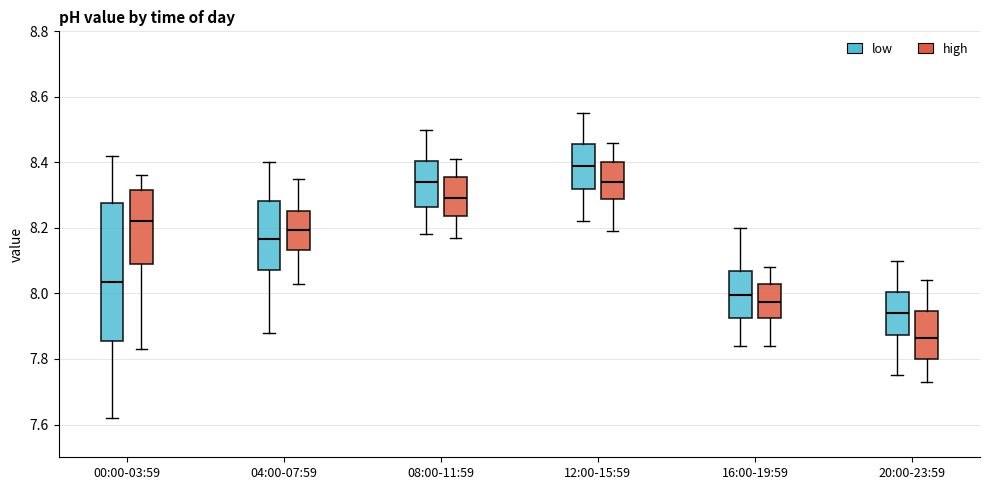

Where is the upper edge of the box for 04:00-07:59 (low) on the y-axis? The values are not printed on the chart, so give them approximately, as read against the axis.

8.28